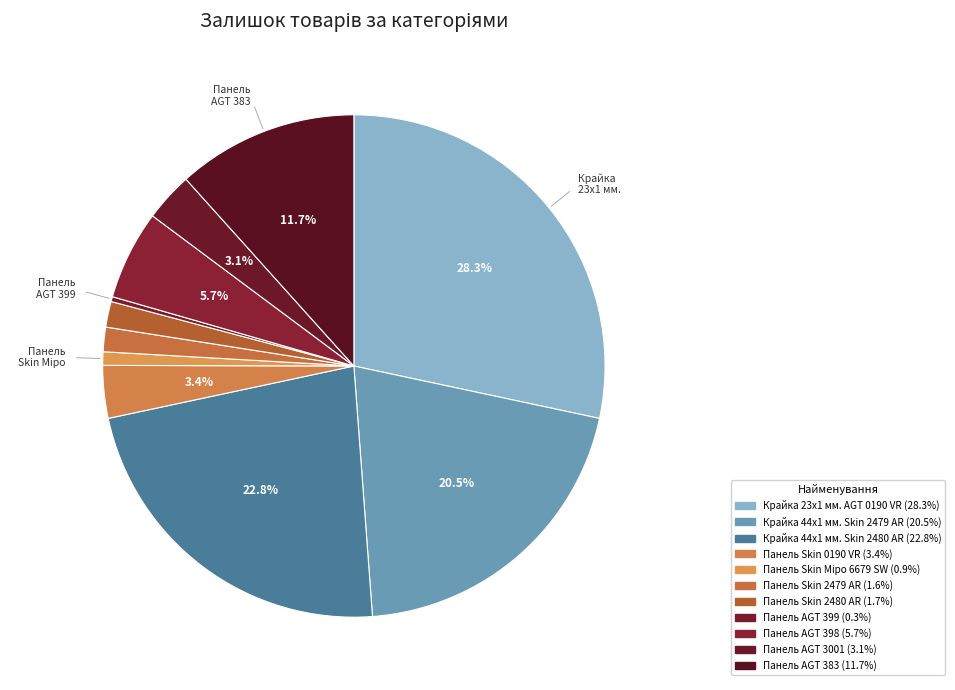

Does Крайка 44x1 мм. Skin 2479 AR represent more than half of the total?

No